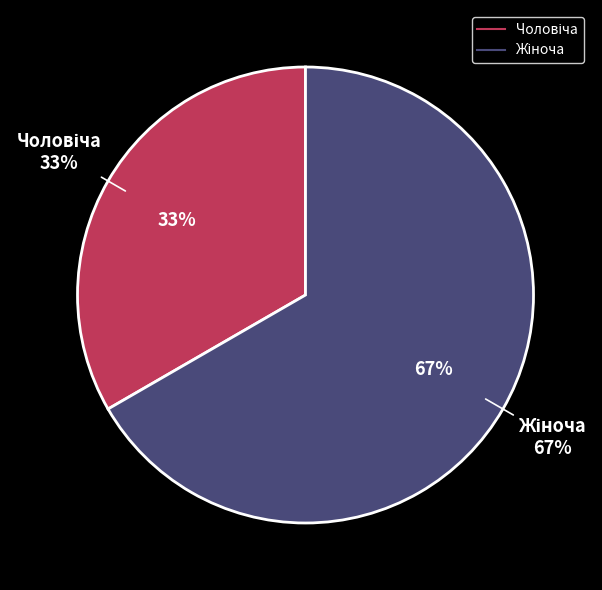

To the nearest percent, what percentage of the pie is Чоловіча?

33%